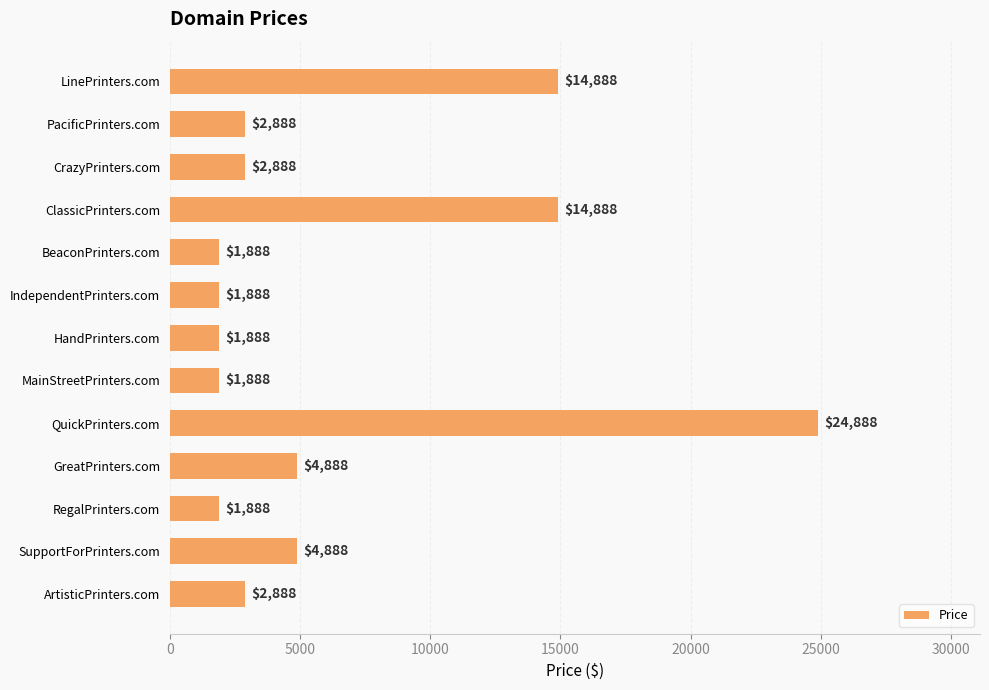

True or false: the data shows 1888 at BeaconPrinters.com.

True